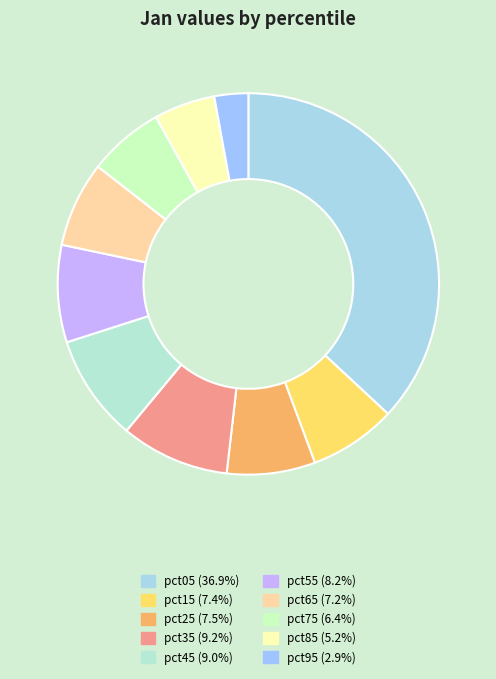

To the nearest percent, what portion does pct85 represent?

5%